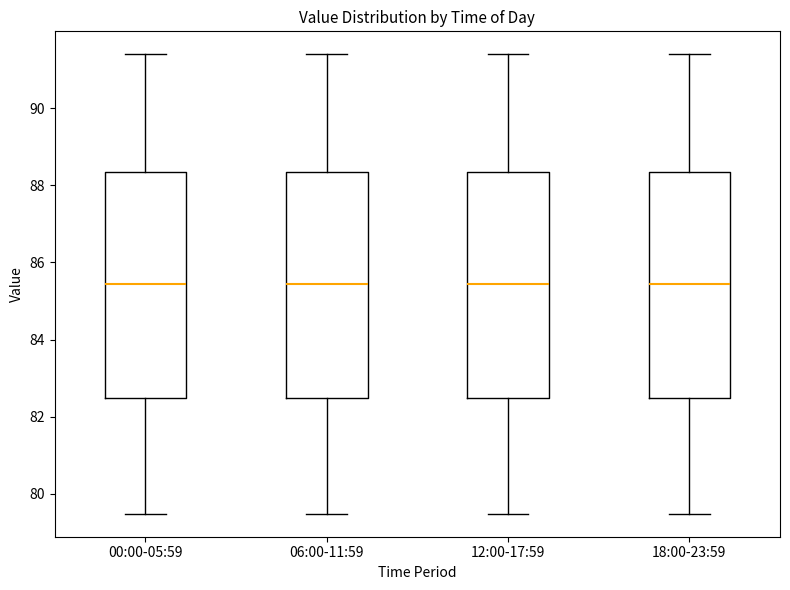

Where does the median line of the box for 06:00-11:59 sit on the y-axis? The values are not printed on the chart, so give them approximately, as read against the axis.

85.4